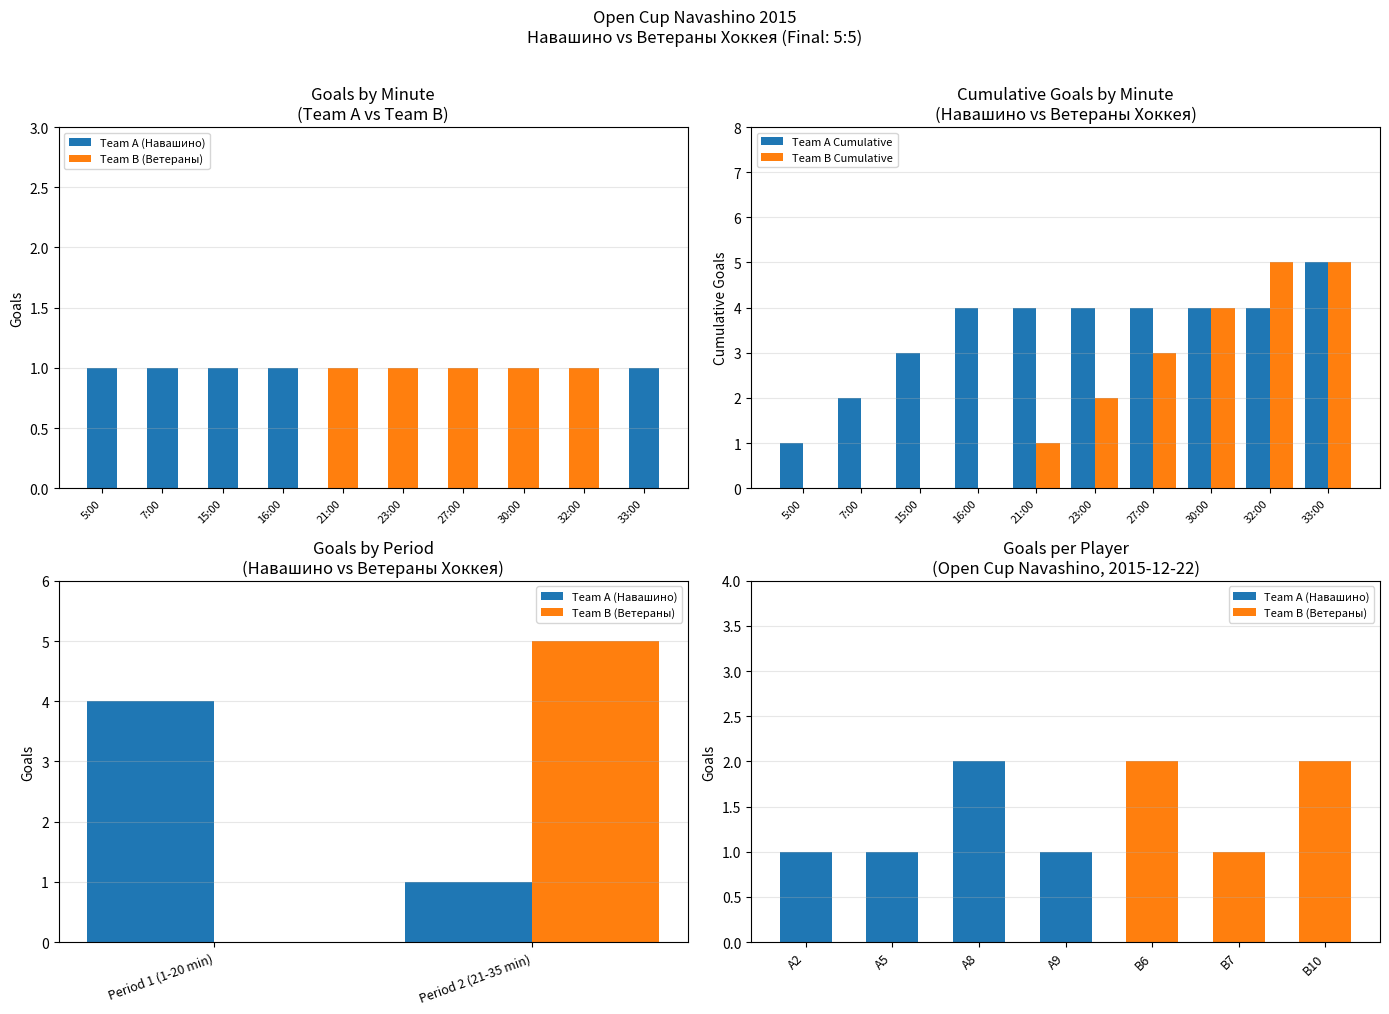

How many bars are there in each group?

2